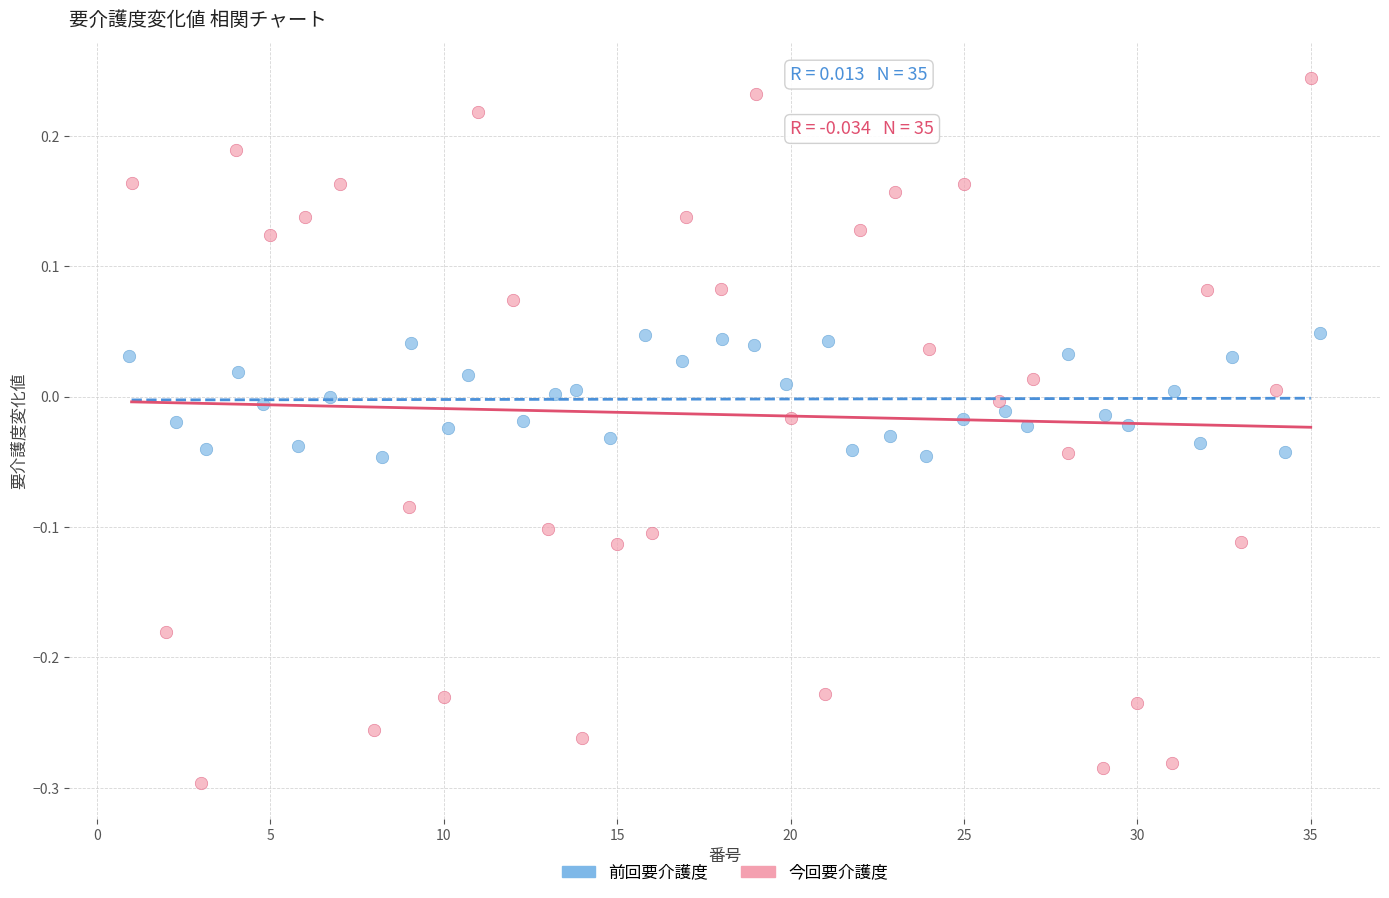

Which series reaches the minimum Y coordinate?

今回要介護度